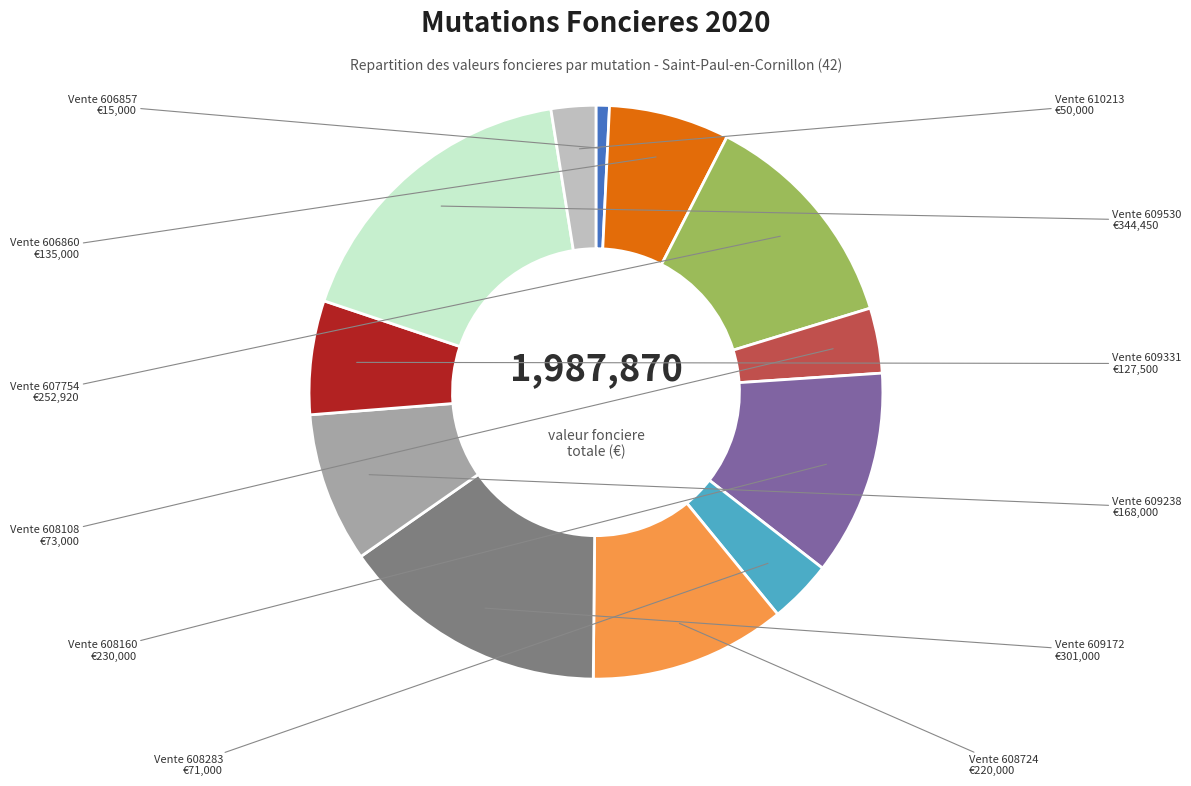

True or false: Vente 606860 accounts for 7% of the total.

True